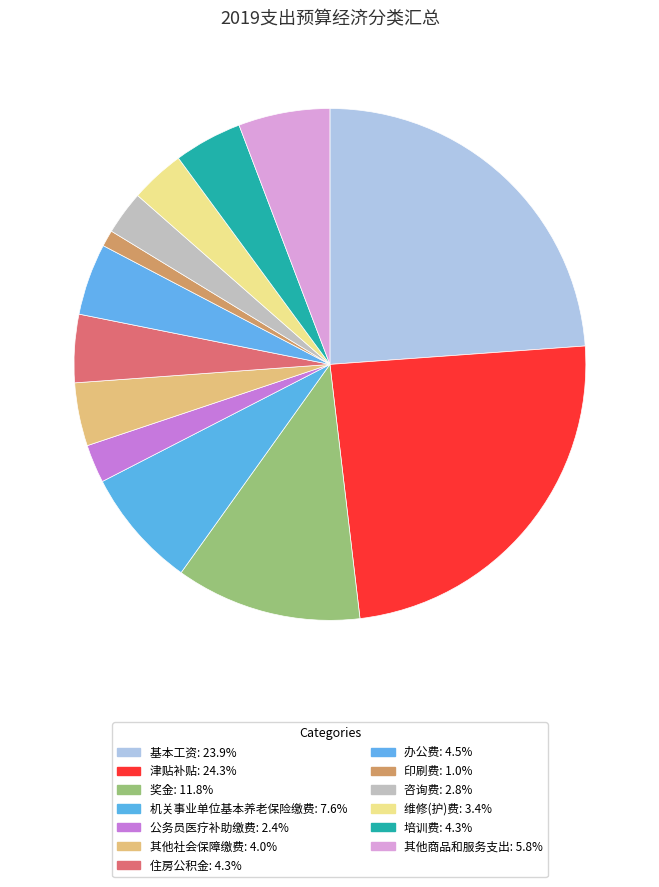

What is the change in value from 其他社会保障缴费 to 印刷费?

-171683